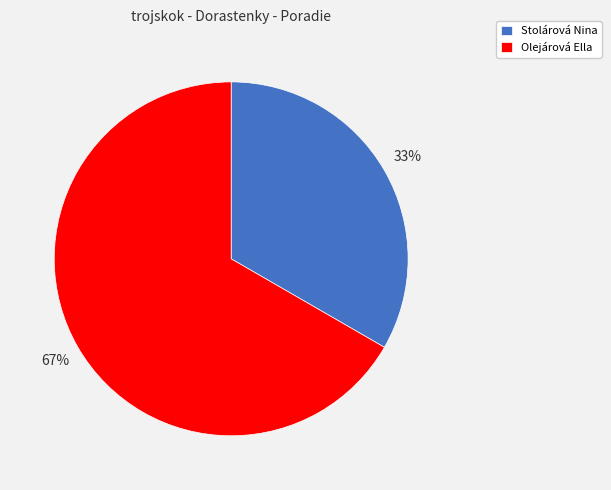

Which category accounts for the majority?

Olejárová Ella